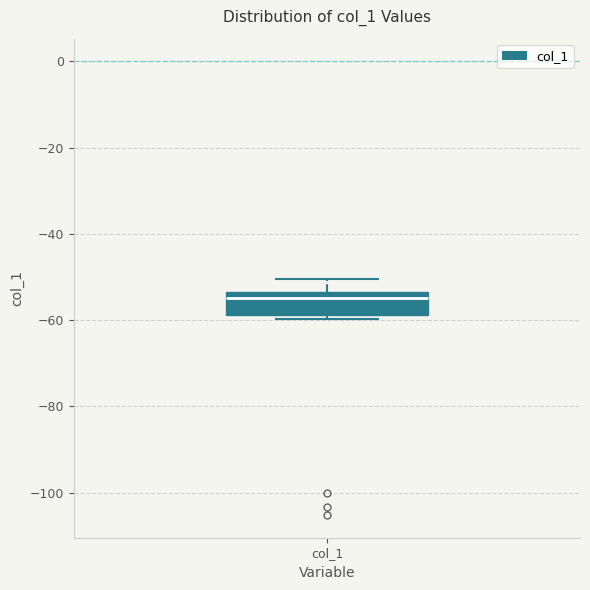

Read this box plot against the y-axis: the position of the median line, the range covered by the box, and the ends of both whiskers. The values are not printed on the chart, so give them approximately, as read against the axis.

median -54 (just below the box's upper edge), box -58 to -54, whiskers -60 to -50